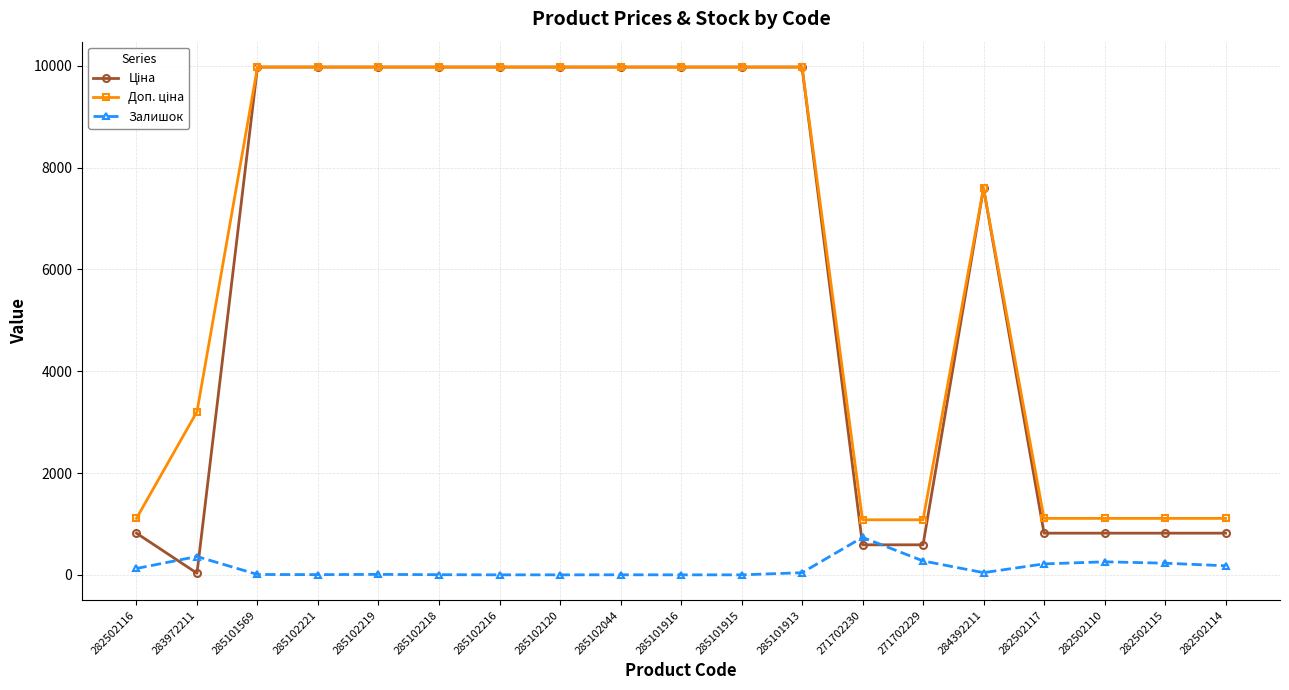

What is the highest value of the Залишок series?

736.0